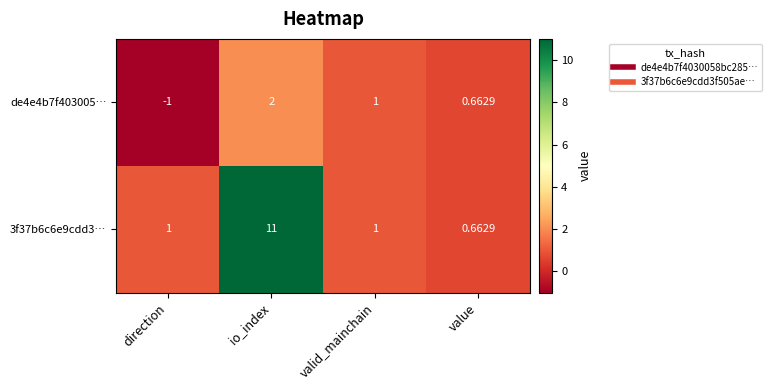

Count the number of data series in this chart.

2